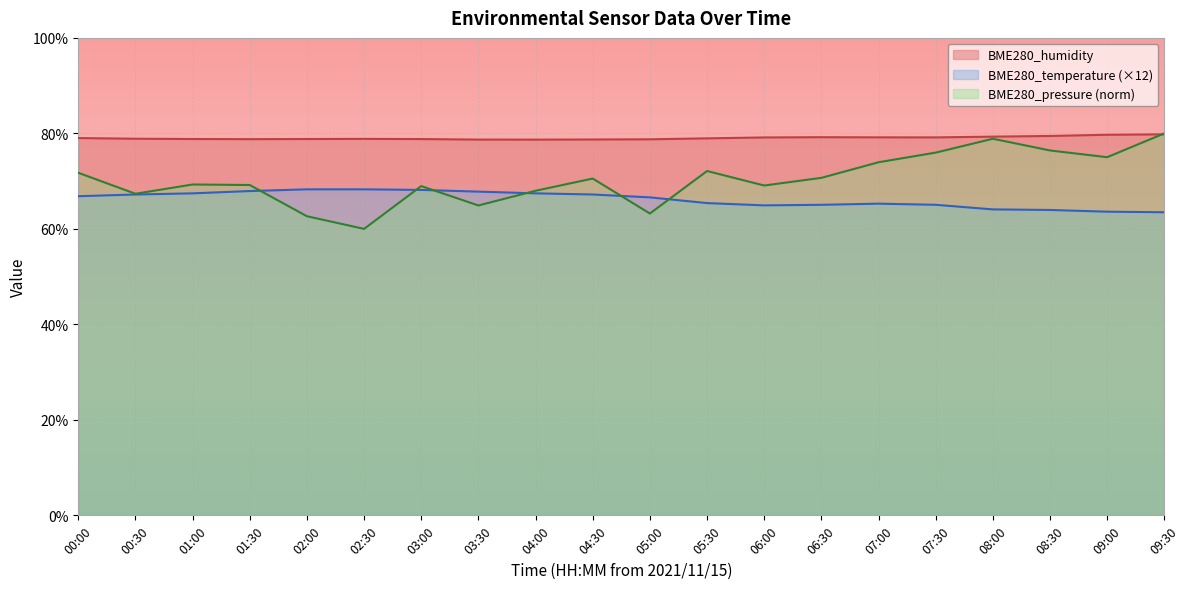

At how many categories does at least one series exceed 69?

20